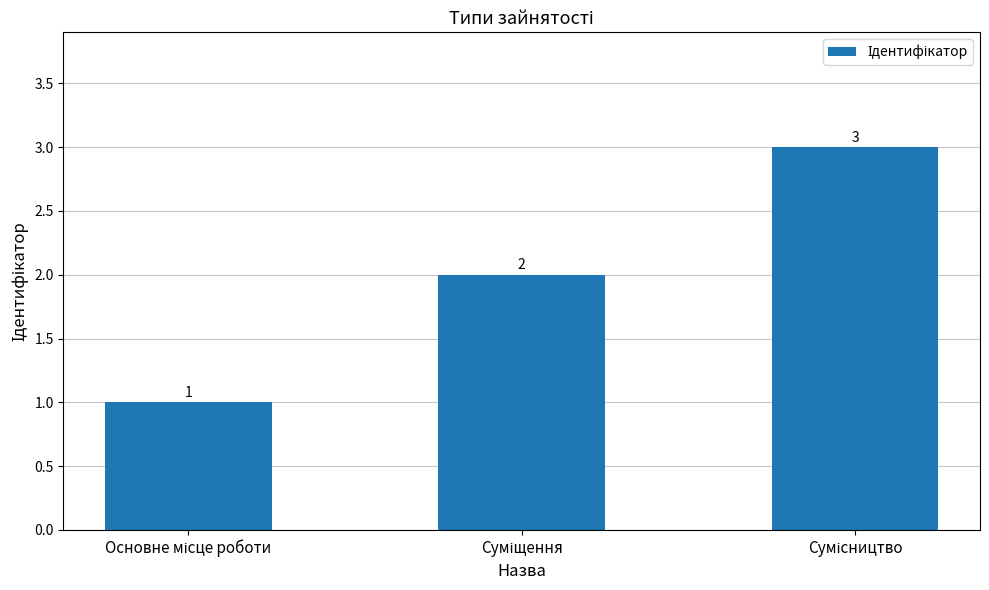

What is the maximum value shown in the chart?

3